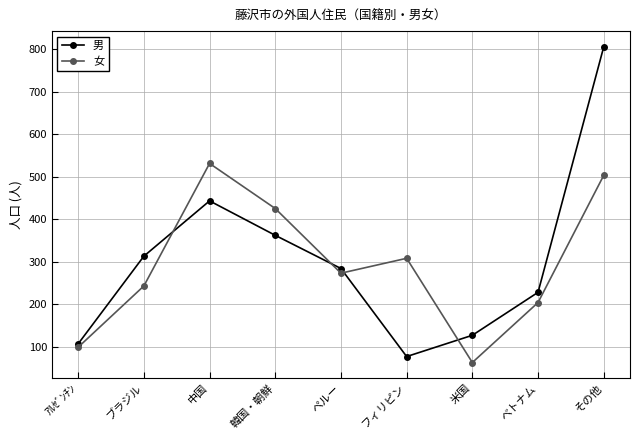

Reading left to right, transcribe all the data shown in this chart.

男: 107	313	443	362	284	77	127	228	805
女: 99	243	531	425	273	308	63	204	503